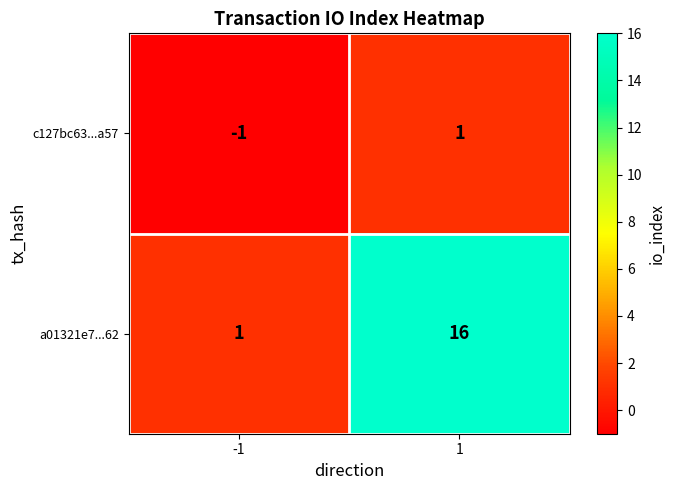

Reading left to right, what are all the values shown in this chart?

c127bc63...a57: -1=-1	1=1
a01321e7...62: -1=1	1=16